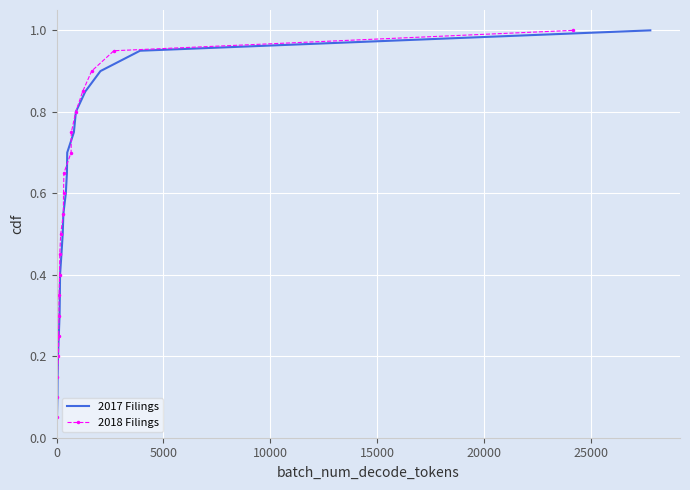

What is the highest value of the 2017 Filings series?

1.0